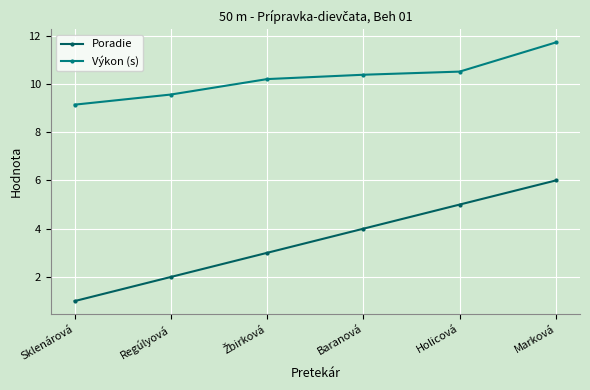

Reading left to right, what are all the values shown in this chart?

Poradie: 1.0	2.0	3.0	4.0	5.0	6.0
Výkon (s): 9.1	9.6	10.2	10.4	10.5	11.7